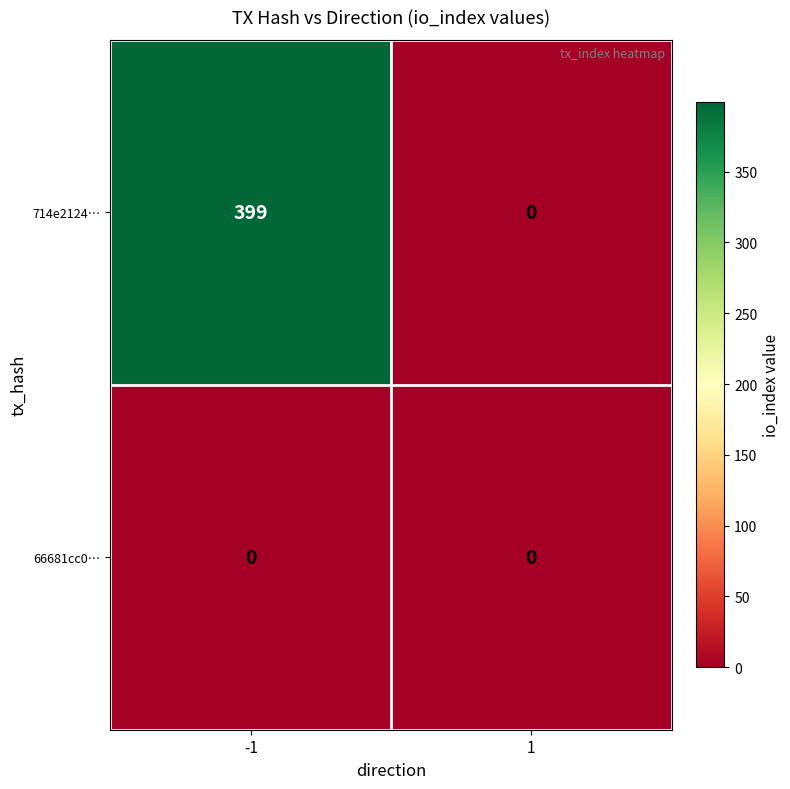

Reading left to right, transcribe all the data shown in this chart.

714e2124…: -1=399	1=0
66681cc0…: -1=0	1=0